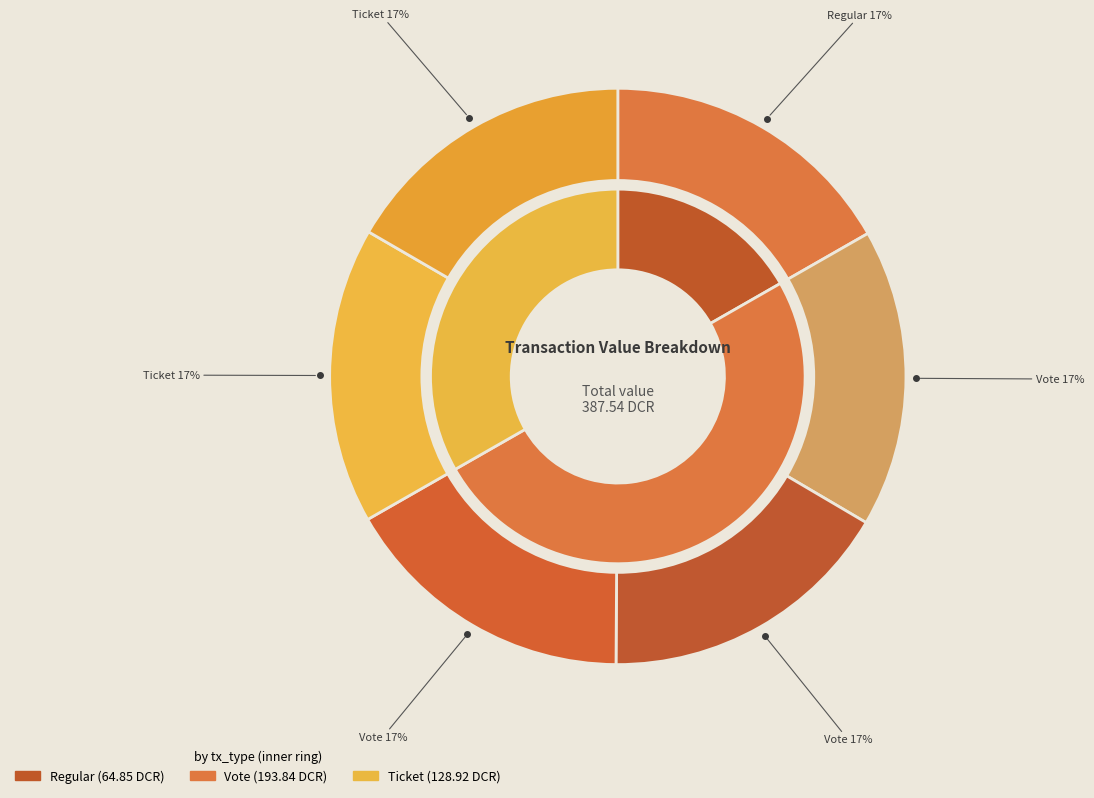

What percentage is the Ticket slice, to the nearest percent?

17%